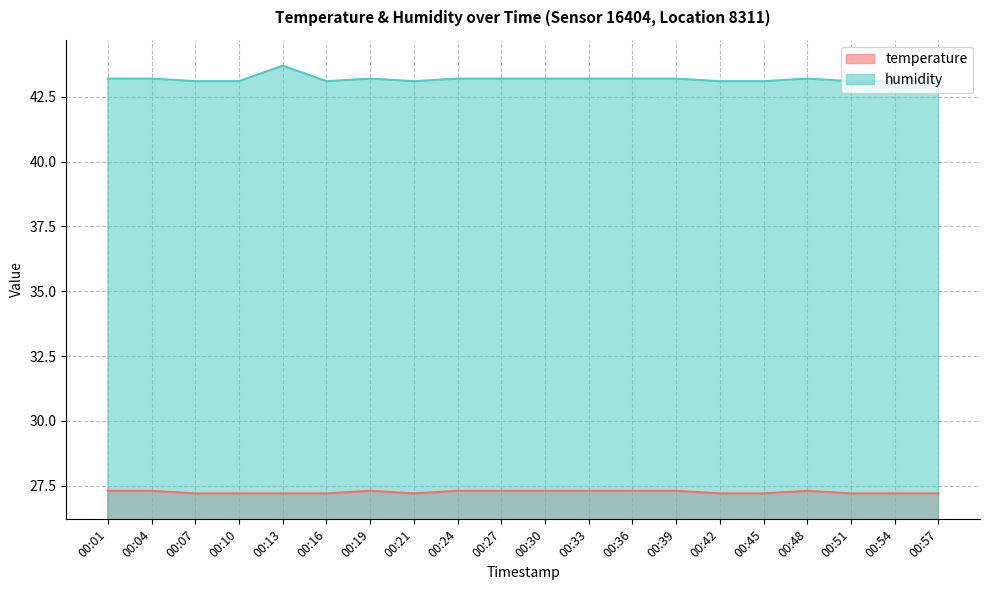

What are all the series names shown in the legend?

temperature, humidity